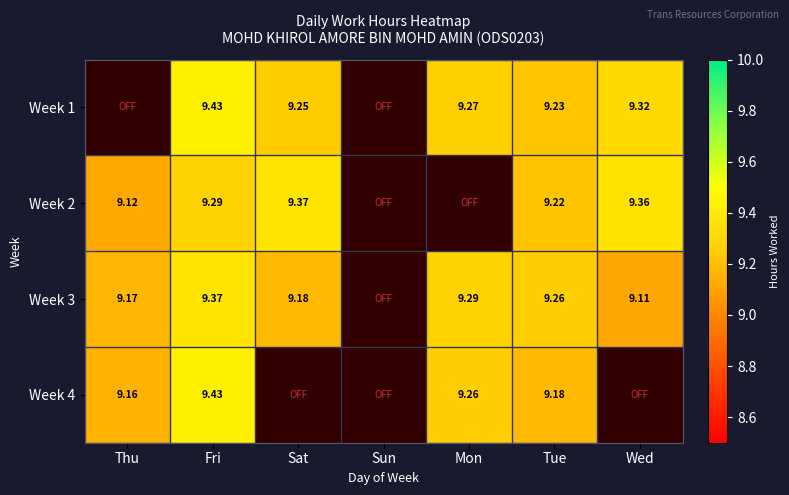

What is the greatest value displayed?

9.4